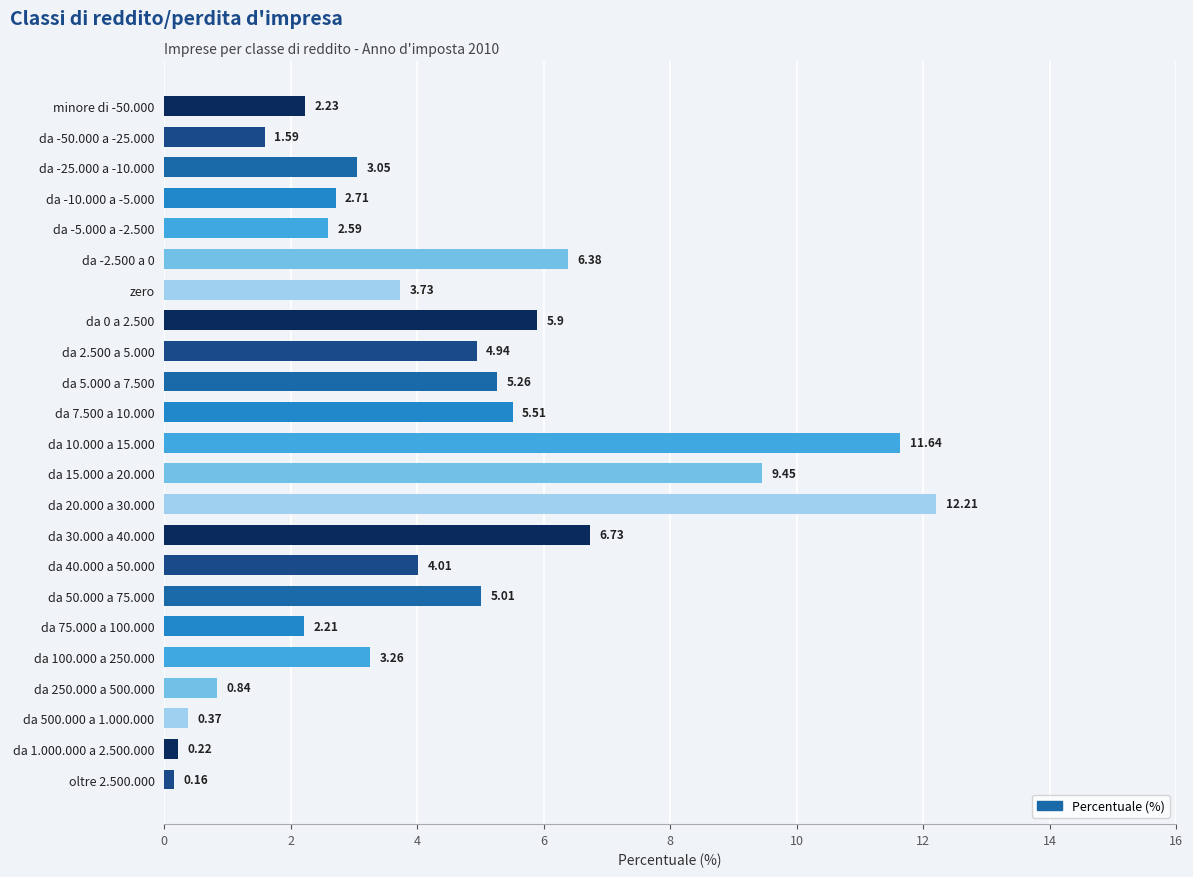

List the labels in order of value, largest first.

da 20.000 a 30.000, da 10.000 a 15.000, da 15.000 a 20.000, da 30.000 a 40.000, da -2.500 a 0, da 0 a 2.500, da 7.500 a 10.000, da 5.000 a 7.500, da 50.000 a 75.000, da 2.500 a 5.000, da 40.000 a 50.000, zero, da 100.000 a 250.000, da -25.000 a -10.000, da -10.000 a -5.000, da -5.000 a -2.500, minore di -50.000, da 75.000 a 100.000, da -50.000 a -25.000, da 250.000 a 500.000, da 500.000 a 1.000.000, da 1.000.000 a 2.500.000, oltre 2.500.000